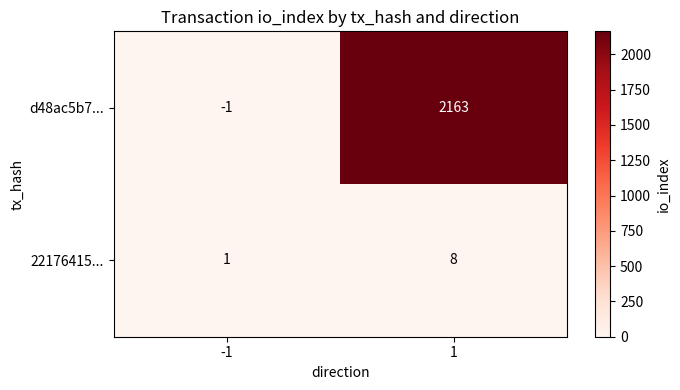

The d48ac5b7... series shows -1 at -1. True or false?

True